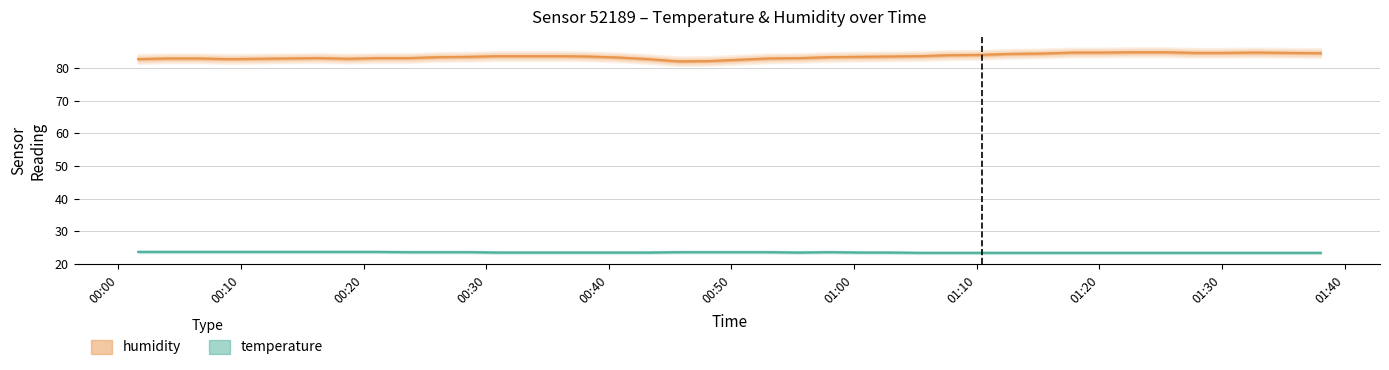

True or false: humidity and temperature cross at least once.

False